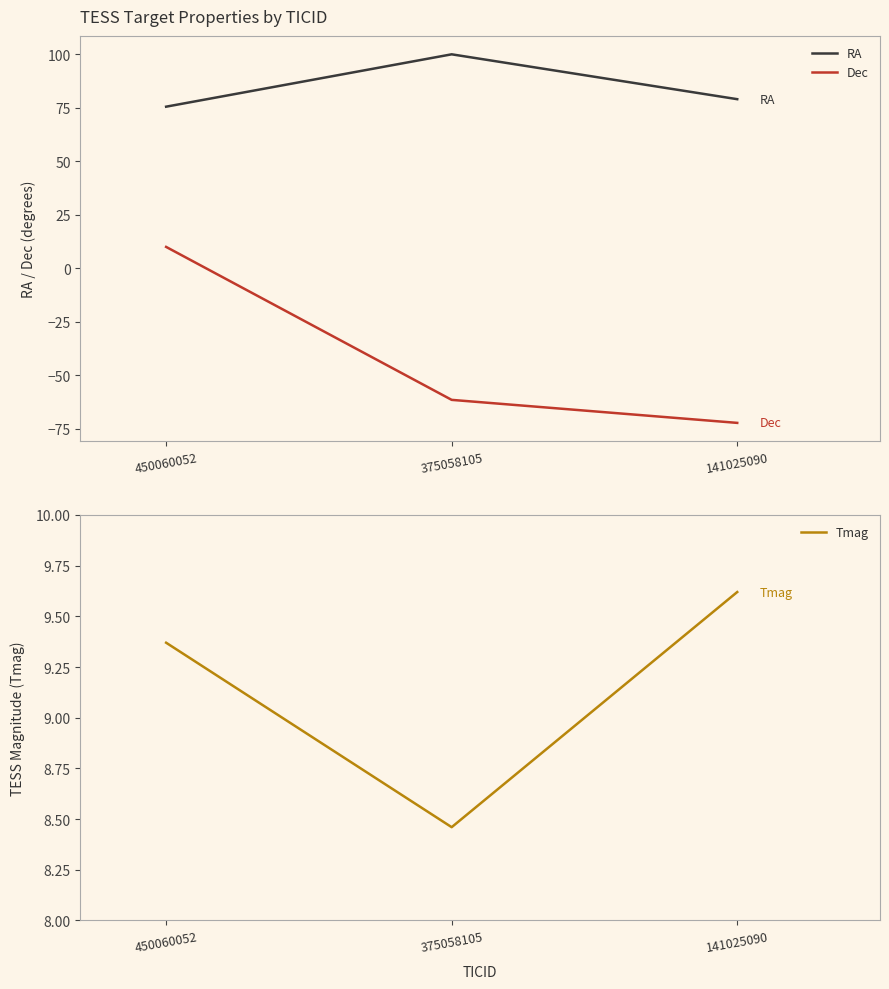

What is the value of the RA point at the 3rd from the left?

79.0